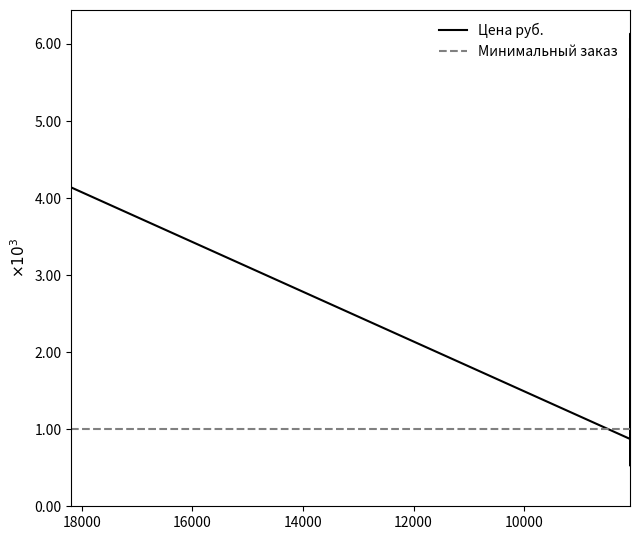

Rank the series by their maximum value, from lowest to highest.

Минимальный заказ, Цена руб.